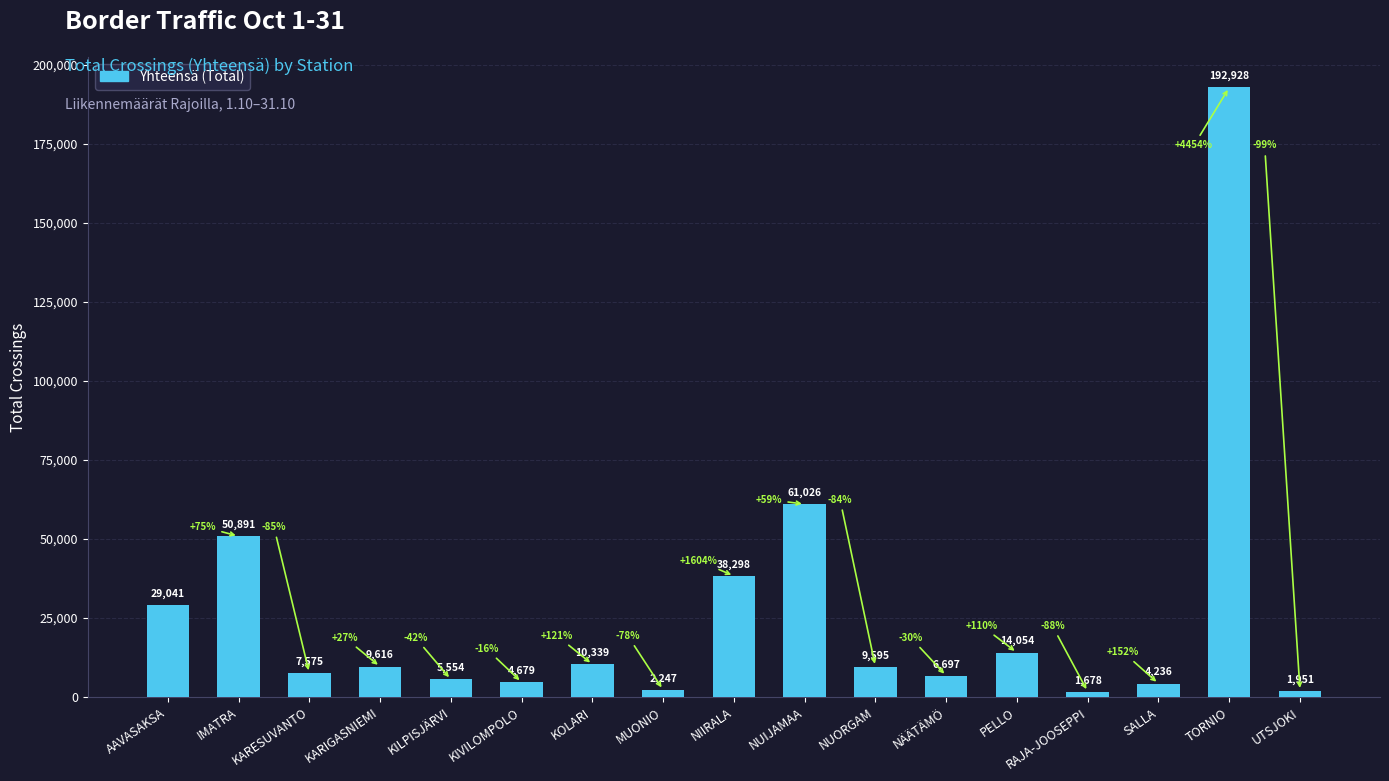

What is the smallest value displayed?

1678